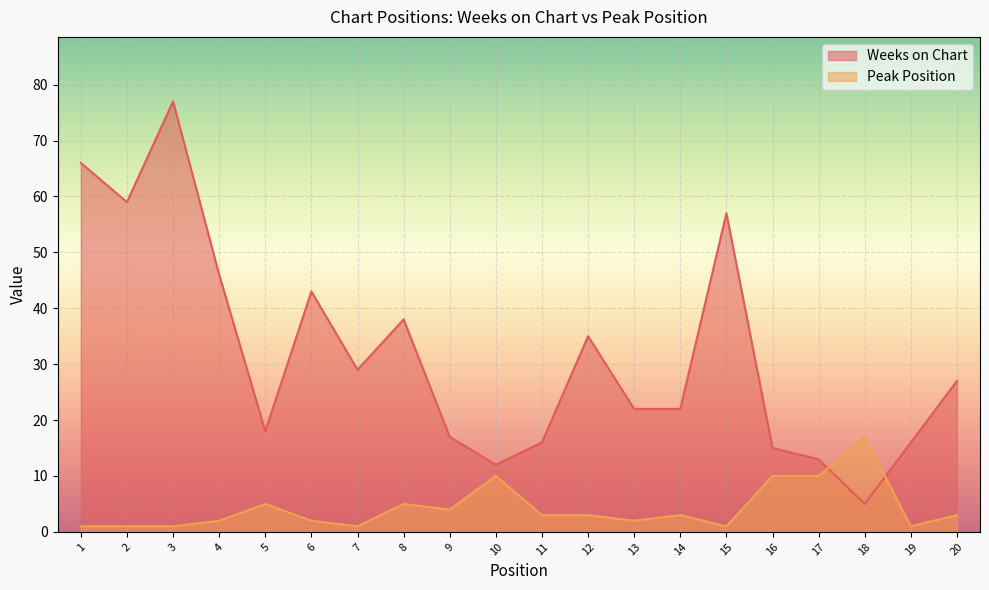

Which series has the widest spread of values?

Weeks on Chart